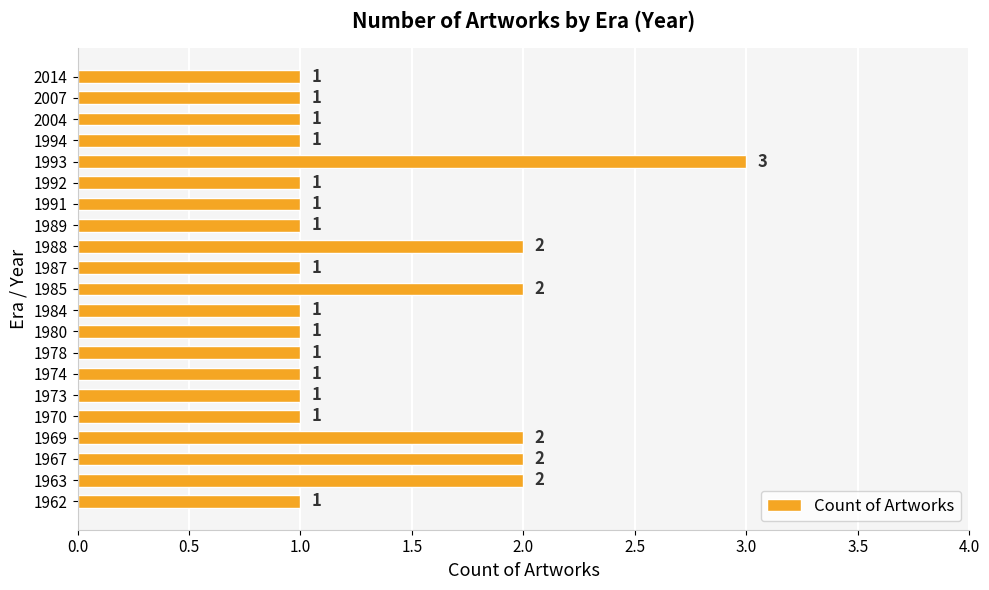

What is the sum of all values?

28